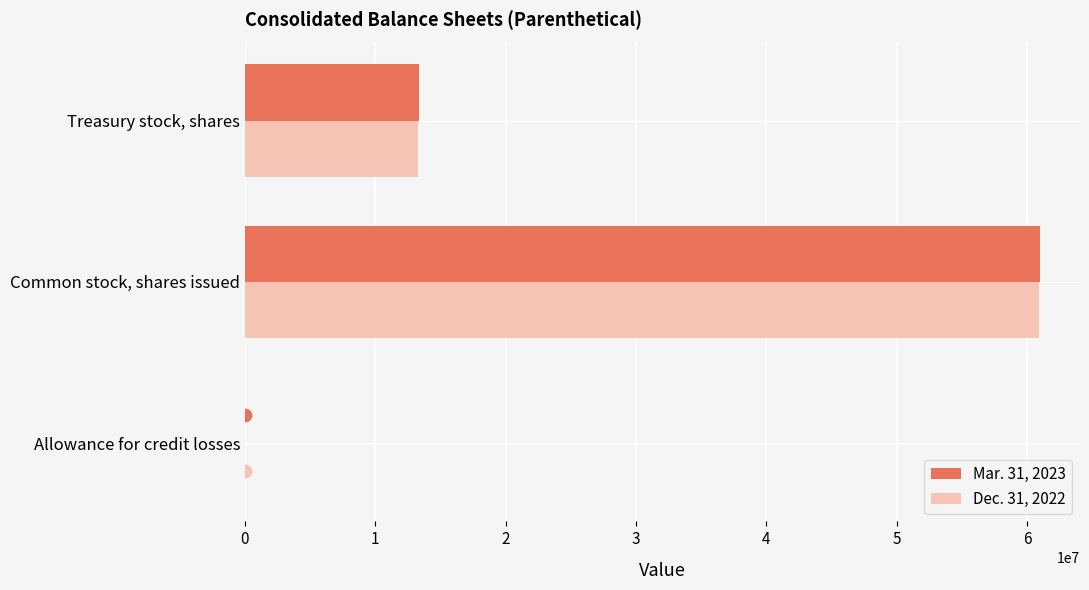

The Dec. 31, 2022 series shows 13281222 at Treasury stock, shares. True or false?

True